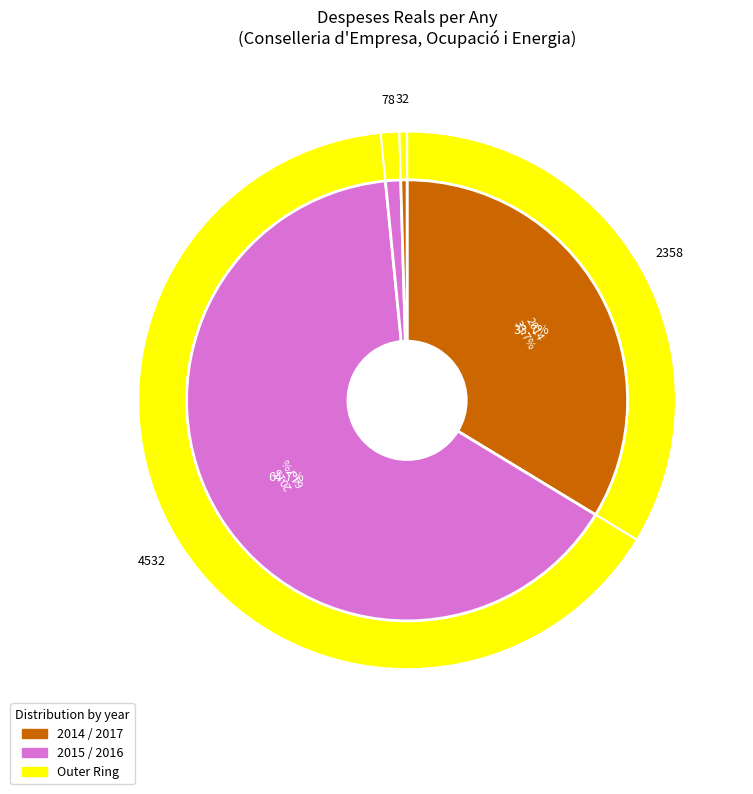

What is the change in value from 2015 to 2017?

-4499.7